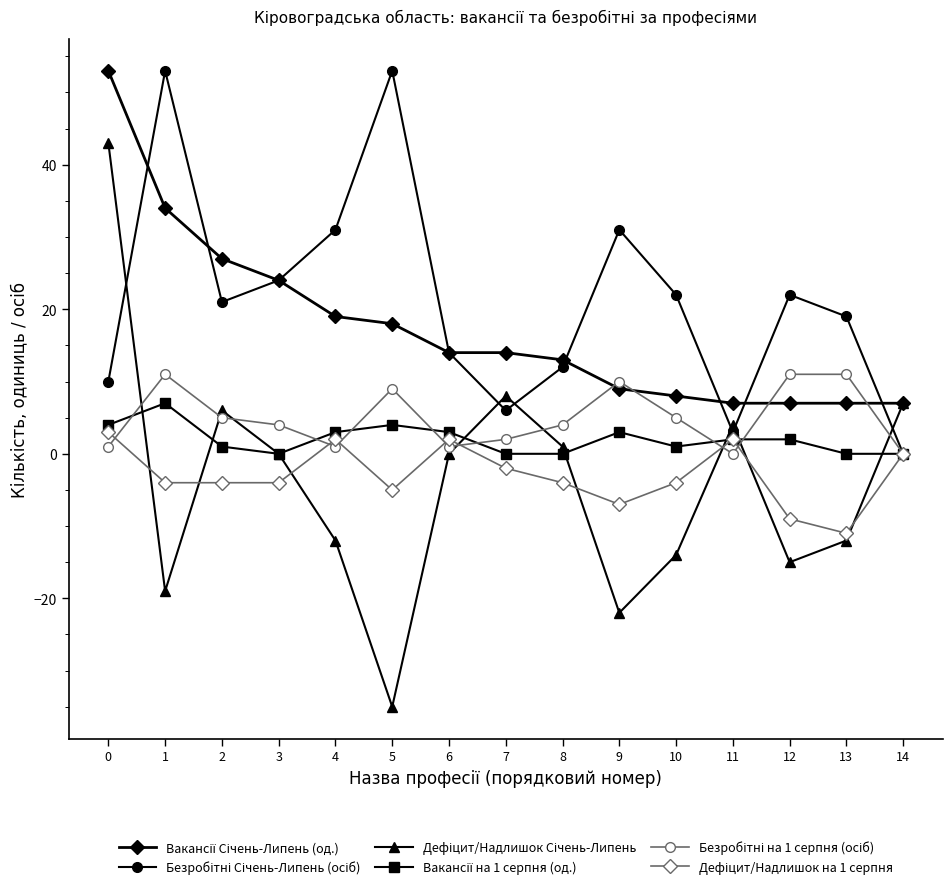

What is the greatest value displayed?

53